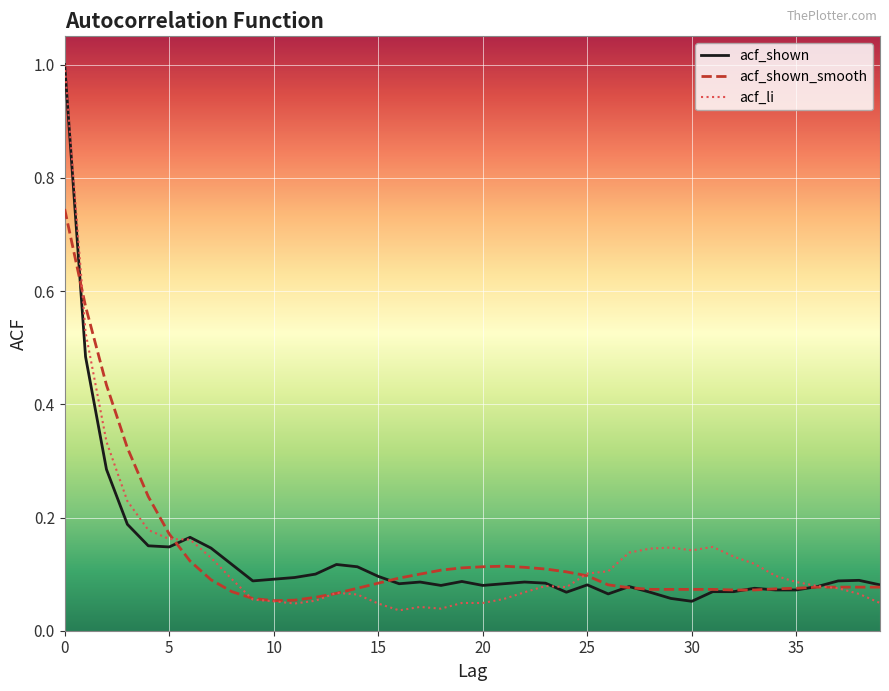

What is the greatest value displayed?

1.0